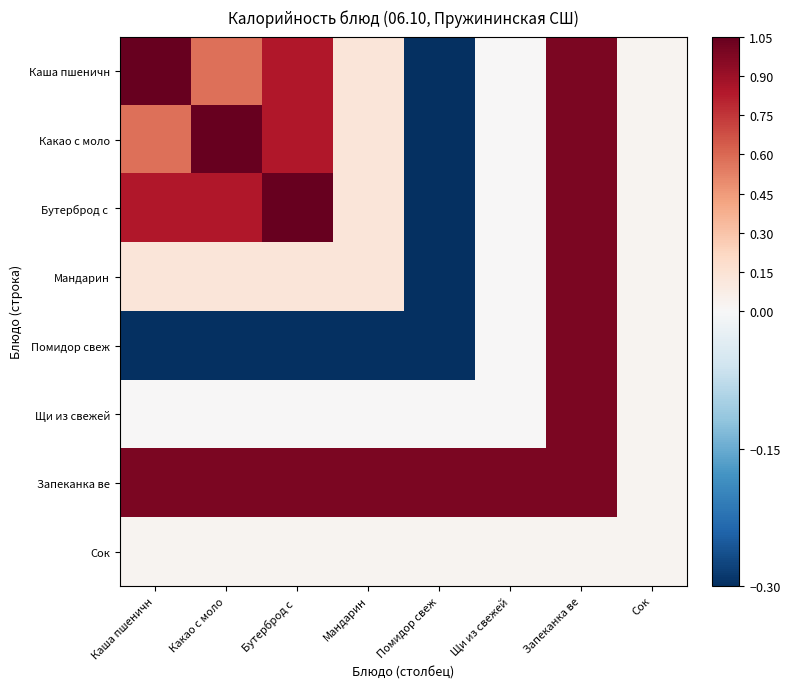

How many distinct data groups are displayed?

8